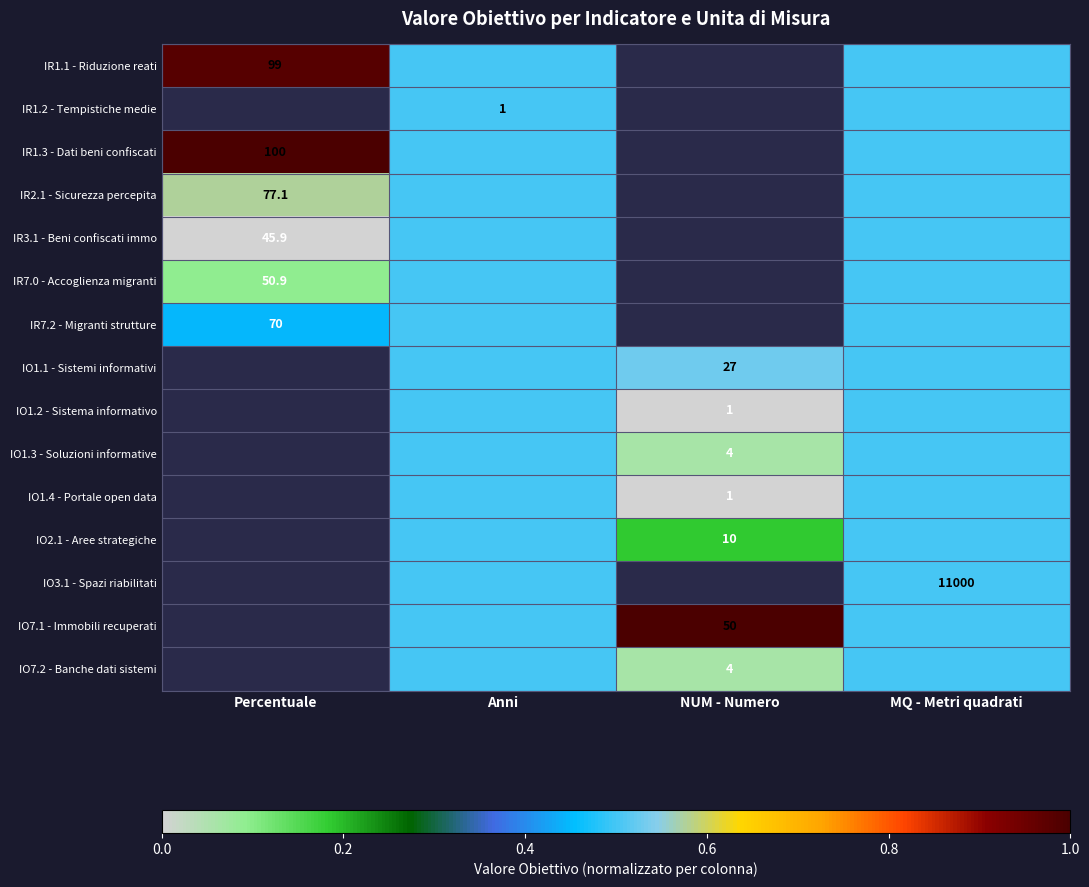

At which label does IR1.3 - Dati beni confiscati reach its minimum?

Anni